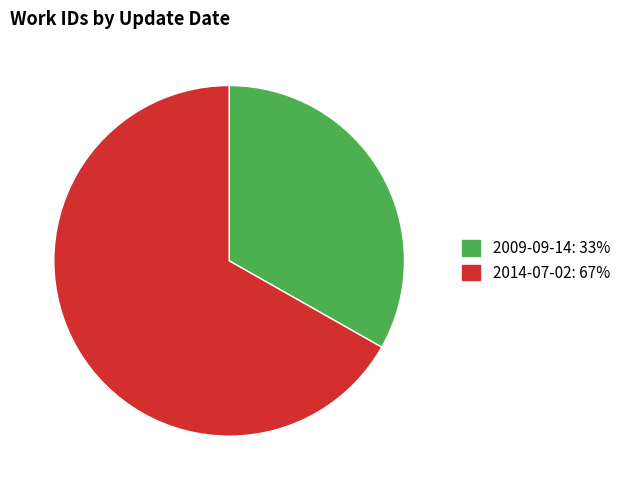

Which category has the biggest portion of the pie?

2014-07-02